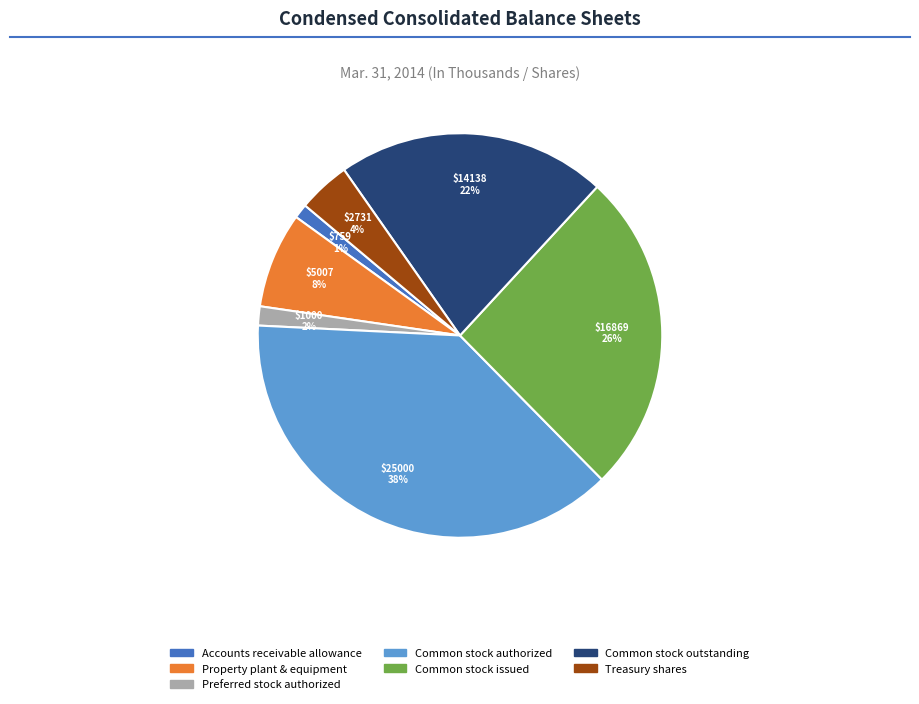

To the nearest percent, what is the difference between the largest and smallest slice percentages?

37%